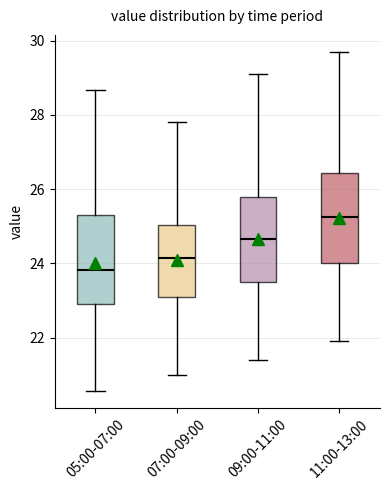

Reading left to right, transcribe this box plot: for each box, give where its median line is, the range the box spans, and where its two whiskers end, as read against the y-axis. The values are not printed on the chart, so give them approximately, as read against the axis.

05:00-07:00: median 23.8, box 23.0 to 25.4, whiskers 20.6 to 28.6
07:00-09:00: median 24.2, box 23.2 to 25.0, whiskers 21.0 to 27.8
09:00-11:00: median 24.6, box 23.6 to 25.8, whiskers 21.4 to 29.2
11:00-13:00: median 25.2, box 24.0 to 26.4, whiskers 22.0 to 29.8